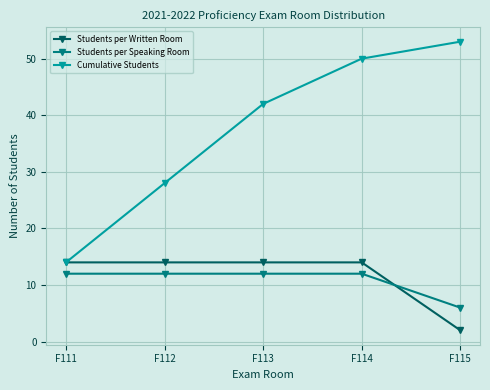

Count the number of data series in this chart.

3